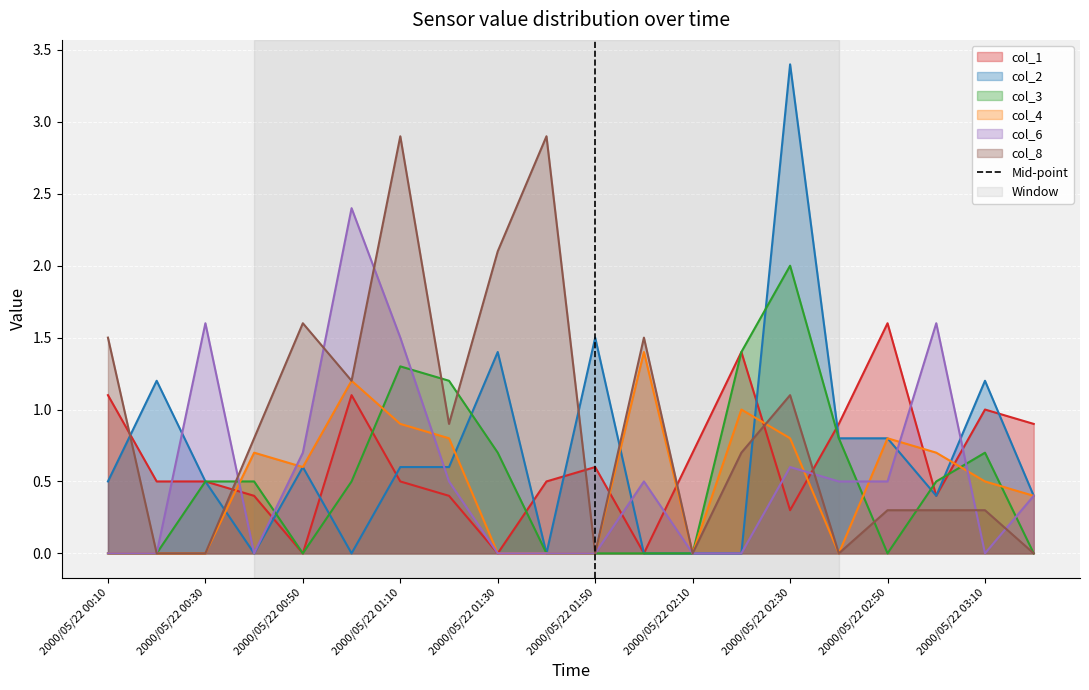

At which label does col_2 reach its peak?

2000/05/22 02:30